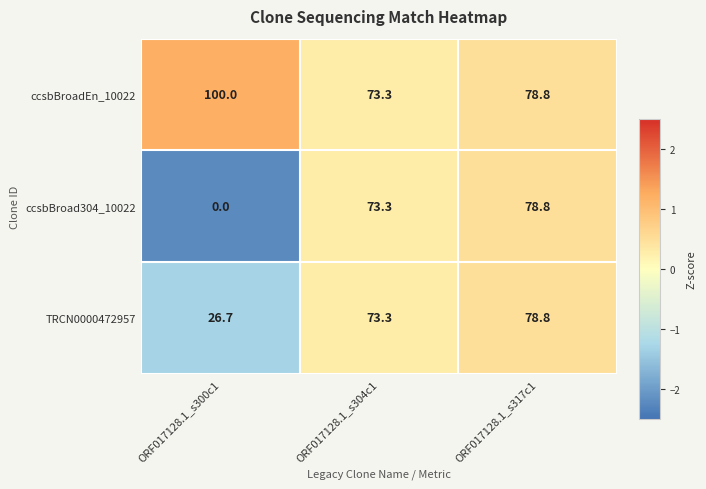

Which series has the largest range (max minus min)?

ccsbBroad304_10022